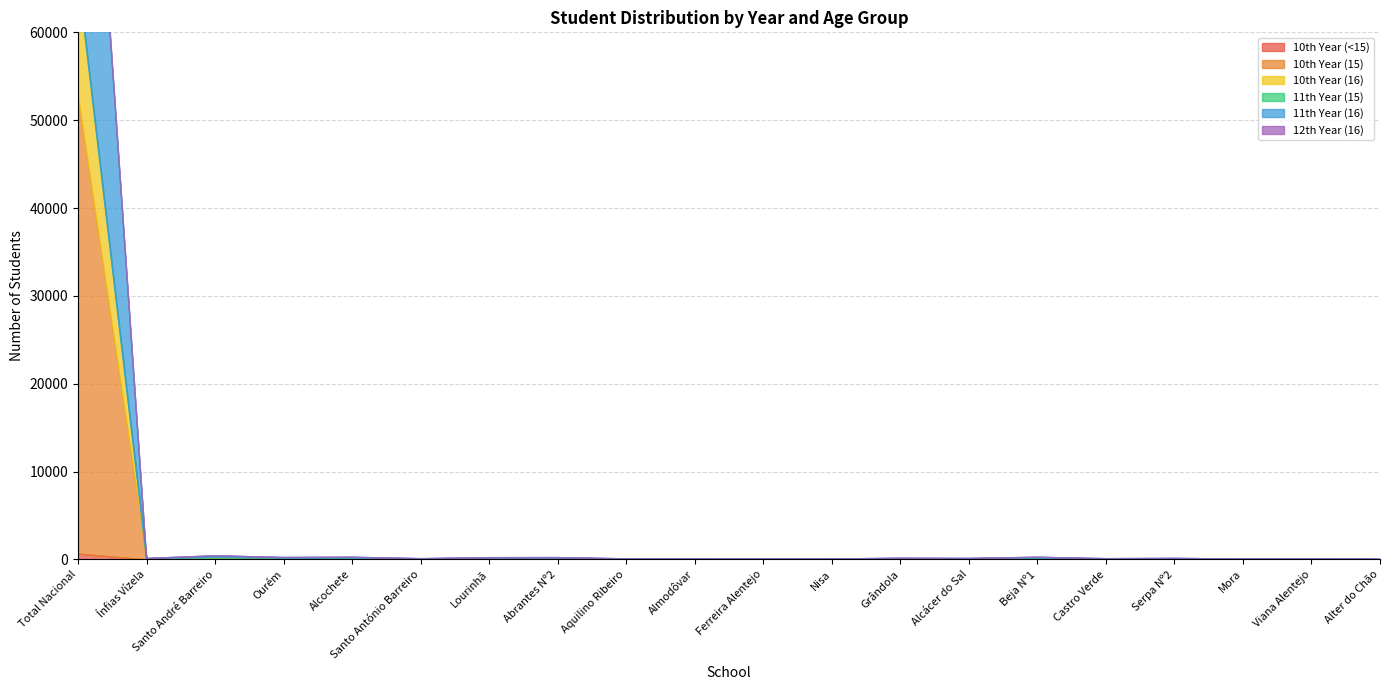

What is the label of the 4th point from the left?

Ourém